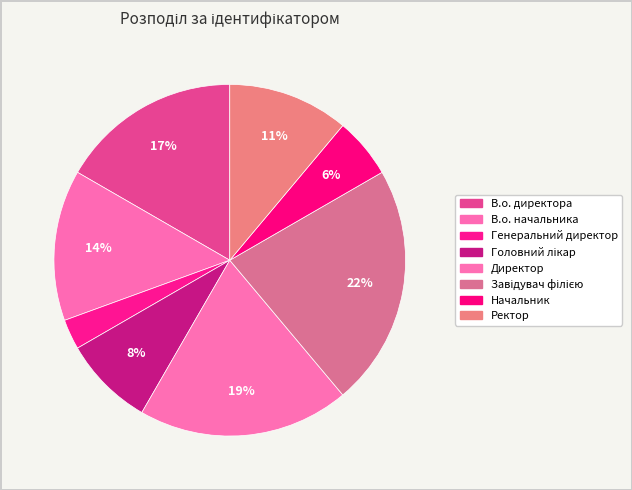

To the nearest percent, what is the combined percentage of Головний лікар and Ректор?

19%